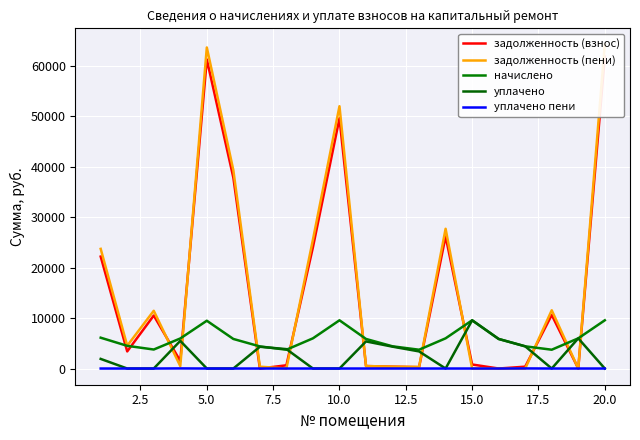

True or false: задолженность (взнос) has a value of 68732.0 at 10.0.

False